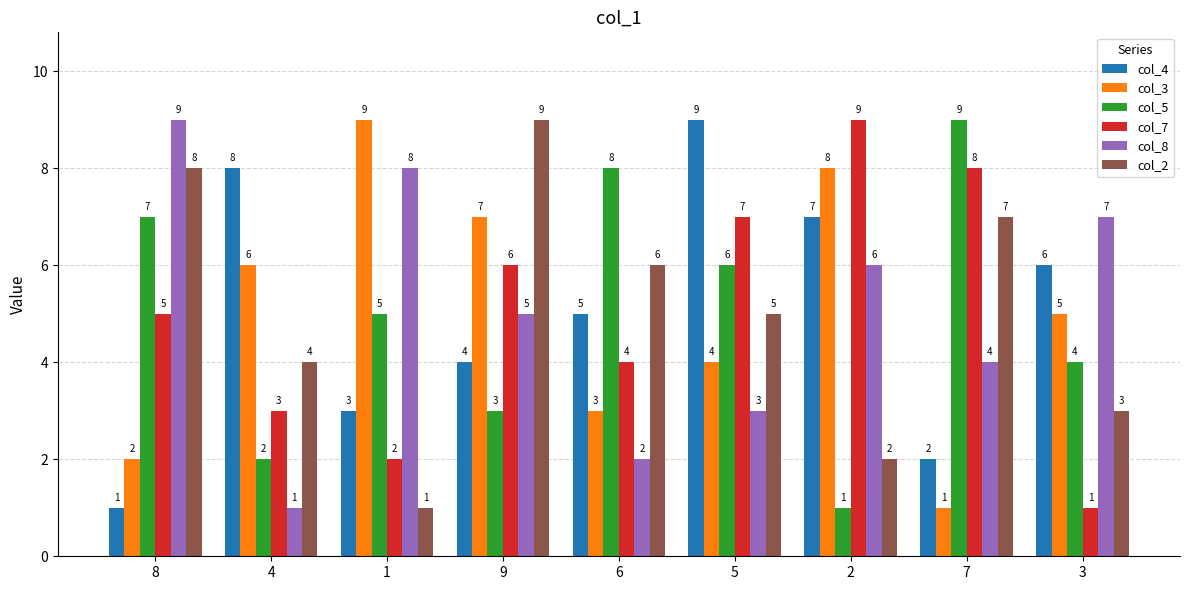

What is the label of the 1st bar from the right?

3